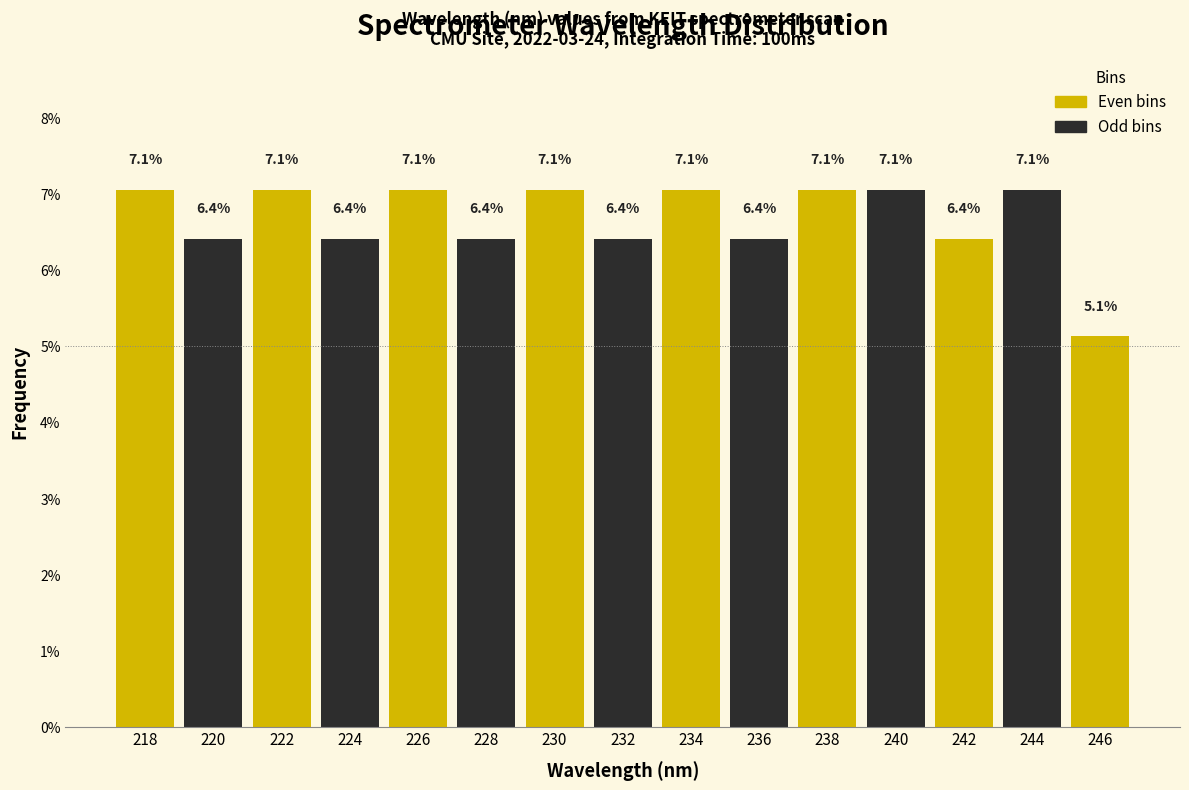

Reading right to left, list all the values displayed in this chart.

246=5.1	244=7.1	242=6.4	240=7.1	238=7.1	236=6.4	234=7.1	232=6.4	230=7.1	228=6.4	226=7.1	224=6.4	222=7.1	220=6.4	218=7.1